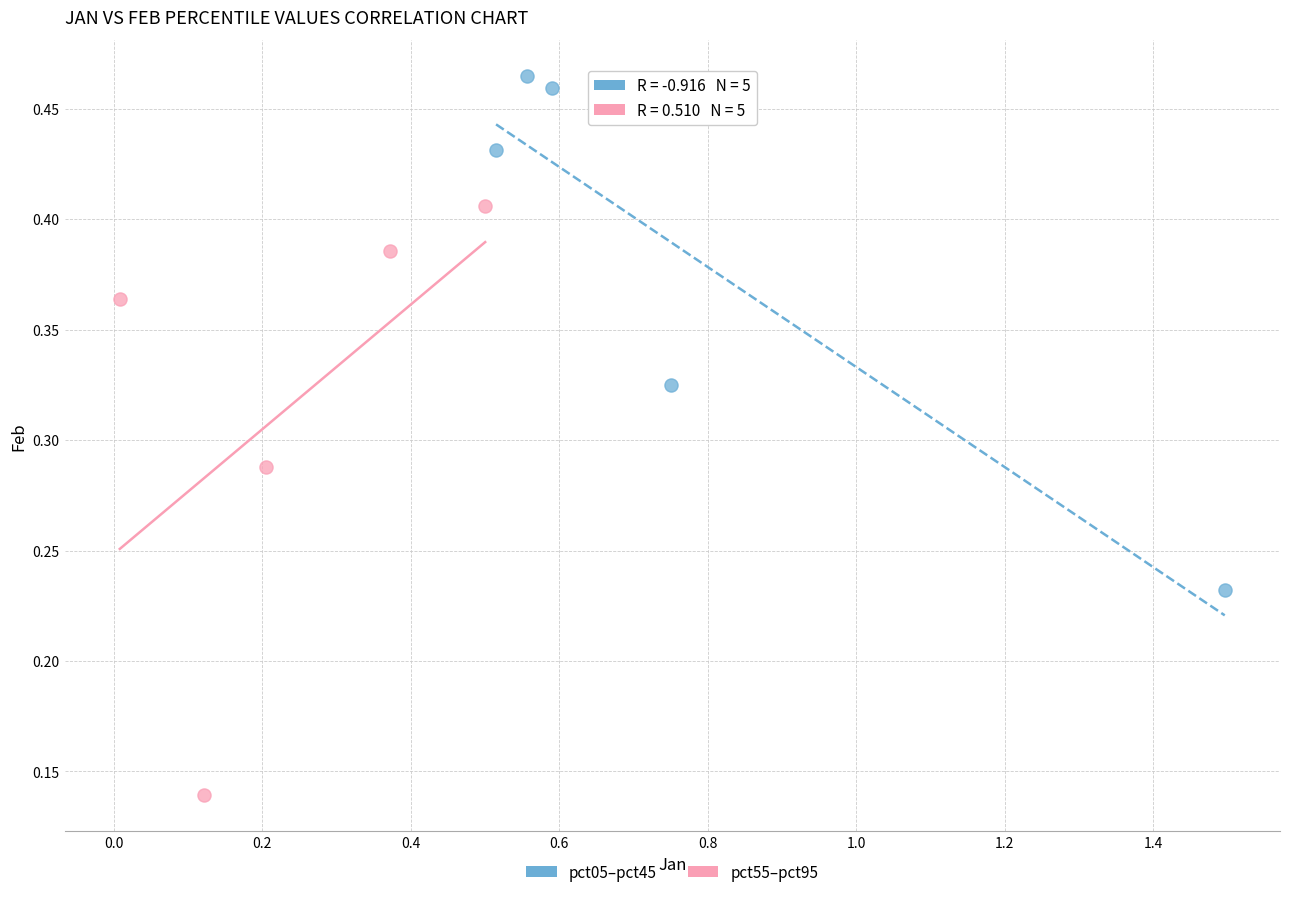

Which series reaches the maximum Y coordinate?

pct05–pct45